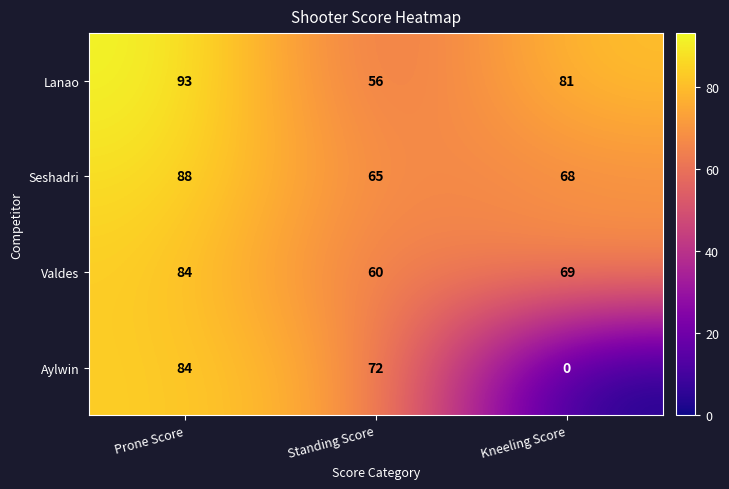

What is the spread (max minus min) of values at Kneeling Score?

81